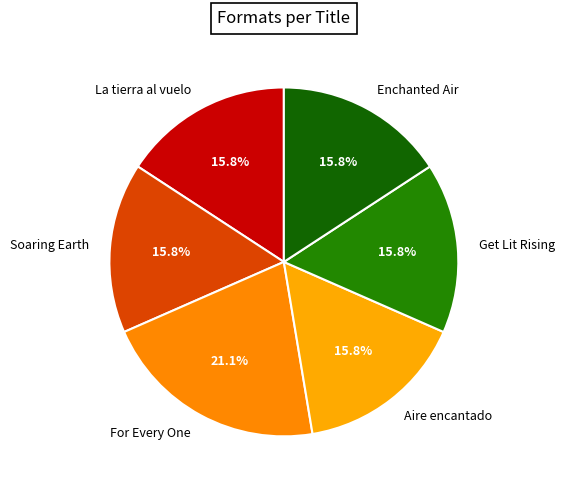

Approximately how many times larger is the value at Aire encantado compared to Soaring Earth?

1.0